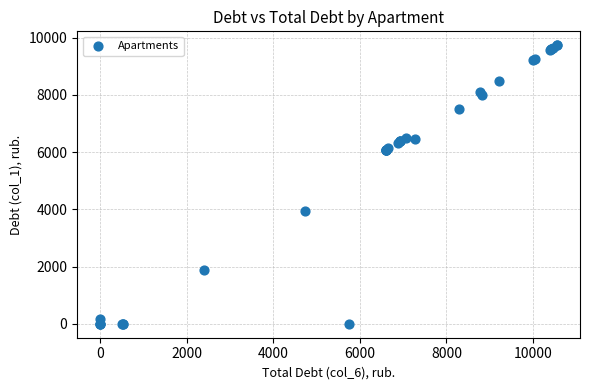

What Y value in the scatter plot is closest to 4867?

3954.4